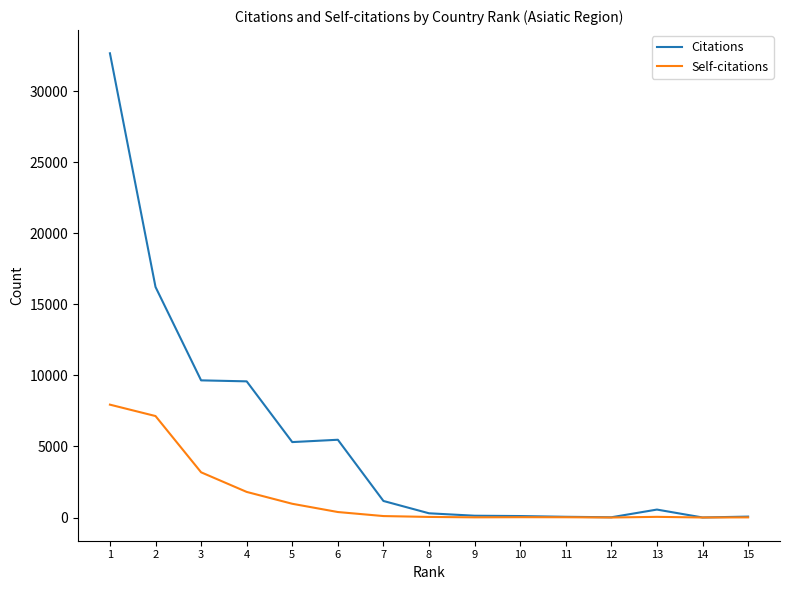

What is the maximum value shown in the chart?

32686